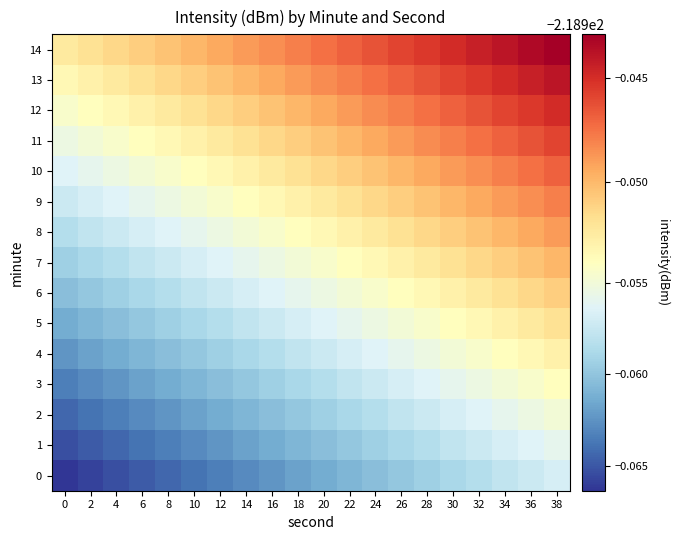

Reading left to right, what are all the values shown in this chart?

0: 0=-219.0	2=-219.0	4=-219.0	6=-219.0	8=-219.0	10=-219.0	12=-219.0	14=-219.0	16=-219.0	18=-219.0	20=-219.0	22=-219.0	24=-219.0	26=-219.0	28=-219.0	30=-219.0	32=-219.0	34=-219.0	36=-219.0	38=-219.0
1: 0=-219.0	2=-219.0	4=-219.0	6=-219.0	8=-219.0	10=-219.0	12=-219.0	14=-219.0	16=-219.0	18=-219.0	20=-219.0	22=-219.0	24=-219.0	26=-219.0	28=-219.0	30=-219.0	32=-219.0	34=-219.0	36=-219.0	38=-219.0
2: 0=-219.0	2=-219.0	4=-219.0	6=-219.0	8=-219.0	10=-219.0	12=-219.0	14=-219.0	16=-219.0	18=-219.0	20=-219.0	22=-219.0	24=-219.0	26=-219.0	28=-219.0	30=-219.0	32=-219.0	34=-219.0	36=-219.0	38=-219.0
3: 0=-219.0	2=-219.0	4=-219.0	6=-219.0	8=-219.0	10=-219.0	12=-219.0	14=-219.0	16=-219.0	18=-219.0	20=-219.0	22=-219.0	24=-219.0	26=-219.0	28=-219.0	30=-219.0	32=-219.0	34=-219.0	36=-219.0	38=-219.0
4: 0=-219.0	2=-219.0	4=-219.0	6=-219.0	8=-219.0	10=-219.0	12=-219.0	14=-219.0	16=-219.0	18=-219.0	20=-219.0	22=-219.0	24=-219.0	26=-219.0	28=-219.0	30=-219.0	32=-219.0	34=-219.0	36=-219.0	38=-219.0
5: 0=-219.0	2=-219.0	4=-219.0	6=-219.0	8=-219.0	10=-219.0	12=-219.0	14=-219.0	16=-219.0	18=-219.0	20=-219.0	22=-219.0	24=-219.0	26=-219.0	28=-219.0	30=-219.0	32=-219.0	34=-219.0	36=-219.0	38=-219.0
6: 0=-219.0	2=-219.0	4=-219.0	6=-219.0	8=-219.0	10=-219.0	12=-219.0	14=-219.0	16=-219.0	18=-219.0	20=-219.0	22=-219.0	24=-219.0	26=-219.0	28=-219.0	30=-219.0	32=-219.0	34=-219.0	36=-219.0	38=-219.0
7: 0=-219.0	2=-219.0	4=-219.0	6=-219.0	8=-219.0	10=-219.0	12=-219.0	14=-219.0	16=-219.0	18=-219.0	20=-219.0	22=-219.0	24=-219.0	26=-219.0	28=-219.0	30=-219.0	32=-219.0	34=-219.0	36=-219.0	38=-218.9
8: 0=-219.0	2=-219.0	4=-219.0	6=-219.0	8=-219.0	10=-219.0	12=-219.0	14=-219.0	16=-219.0	18=-219.0	20=-219.0	22=-219.0	24=-219.0	26=-219.0	28=-219.0	30=-219.0	32=-219.0	34=-218.9	36=-218.9	38=-218.9
9: 0=-219.0	2=-219.0	4=-219.0	6=-219.0	8=-219.0	10=-219.0	12=-219.0	14=-219.0	16=-219.0	18=-219.0	20=-219.0	22=-219.0	24=-219.0	26=-219.0	28=-219.0	30=-218.9	32=-218.9	34=-218.9	36=-218.9	38=-218.9
10: 0=-219.0	2=-219.0	4=-219.0	6=-219.0	8=-219.0	10=-219.0	12=-219.0	14=-219.0	16=-219.0	18=-219.0	20=-219.0	22=-219.0	24=-219.0	26=-218.9	28=-218.9	30=-218.9	32=-218.9	34=-218.9	36=-218.9	38=-218.9
11: 0=-219.0	2=-219.0	4=-219.0	6=-219.0	8=-219.0	10=-219.0	12=-219.0	14=-219.0	16=-219.0	18=-219.0	20=-219.0	22=-218.9	24=-218.9	26=-218.9	28=-218.9	30=-218.9	32=-218.9	34=-218.9	36=-218.9	38=-218.9
12: 0=-219.0	2=-219.0	4=-219.0	6=-219.0	8=-219.0	10=-219.0	12=-219.0	14=-219.0	16=-219.0	18=-218.9	20=-218.9	22=-218.9	24=-218.9	26=-218.9	28=-218.9	30=-218.9	32=-218.9	34=-218.9	36=-218.9	38=-218.9
13: 0=-219.0	2=-219.0	4=-219.0	6=-219.0	8=-219.0	10=-219.0	12=-219.0	14=-218.9	16=-218.9	18=-218.9	20=-218.9	22=-218.9	24=-218.9	26=-218.9	28=-218.9	30=-218.9	32=-218.9	34=-218.9	36=-218.9	38=-218.9
14: 0=-219.0	2=-219.0	4=-219.0	6=-219.0	8=-219.0	10=-218.9	12=-218.9	14=-218.9	16=-218.9	18=-218.9	20=-218.9	22=-218.9	24=-218.9	26=-218.9	28=-218.9	30=-218.9	32=-218.9	34=-218.9	36=-218.9	38=-218.9